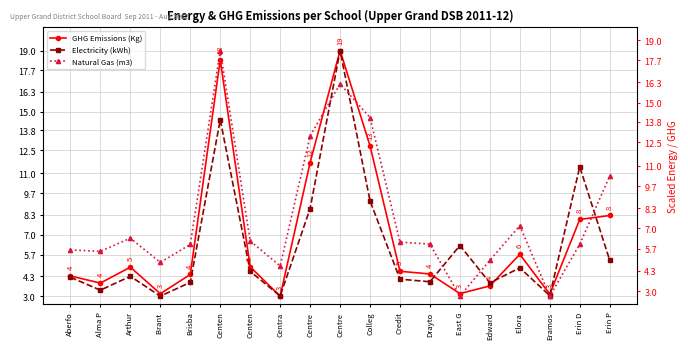

What is the label of the 5th point from the left?

Brisba